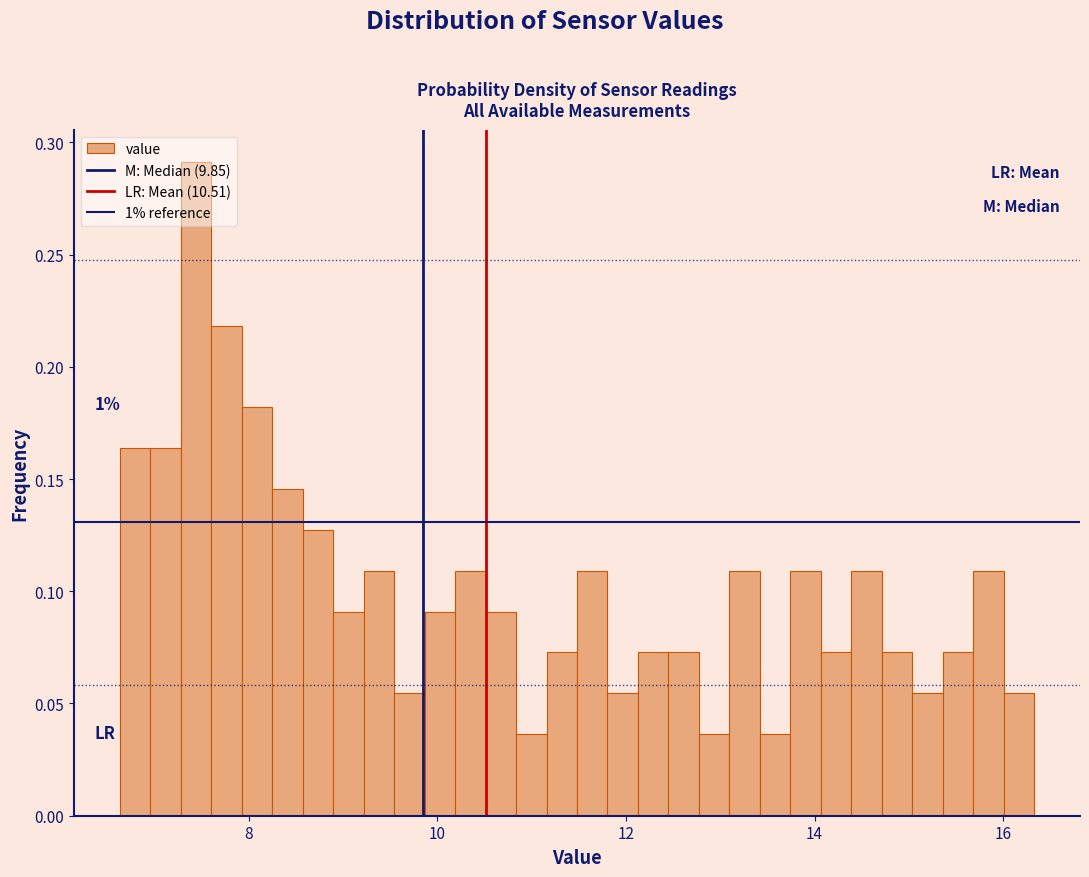

Read against the x-axis, roughly where is the centre of the tallest bar?

7.4